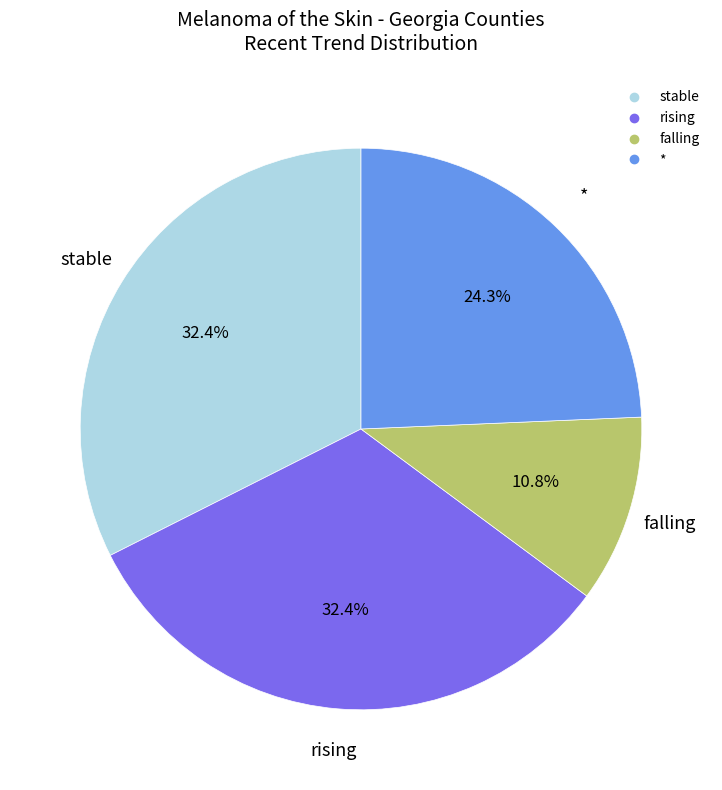

To the nearest percent, what percentage of the pie is stable?

32%